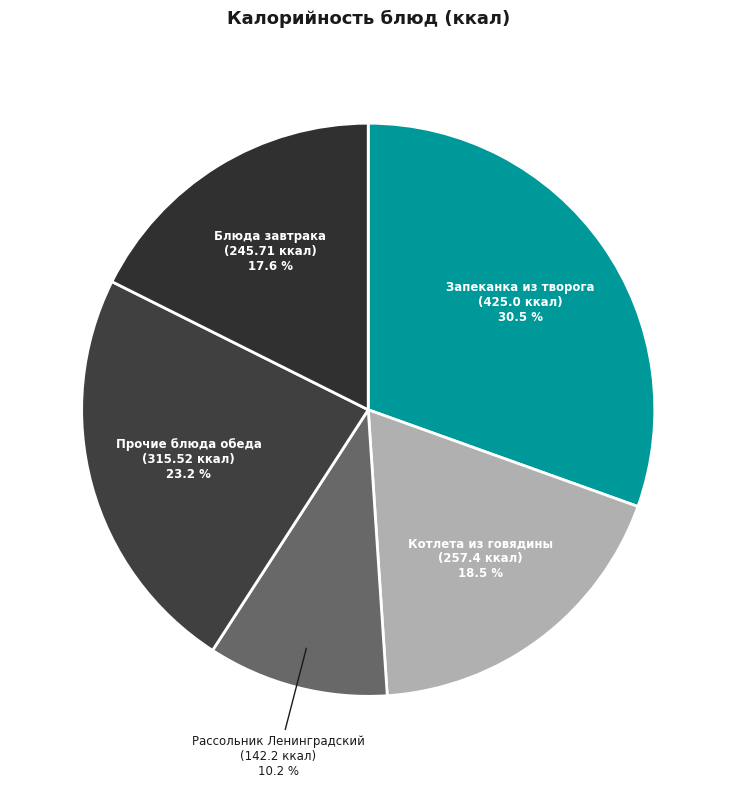

What is the total percentage of Рассольник Ленинградский (142.2 ккал) and Котлета из говядины (257.4 ккал)?

28.7%